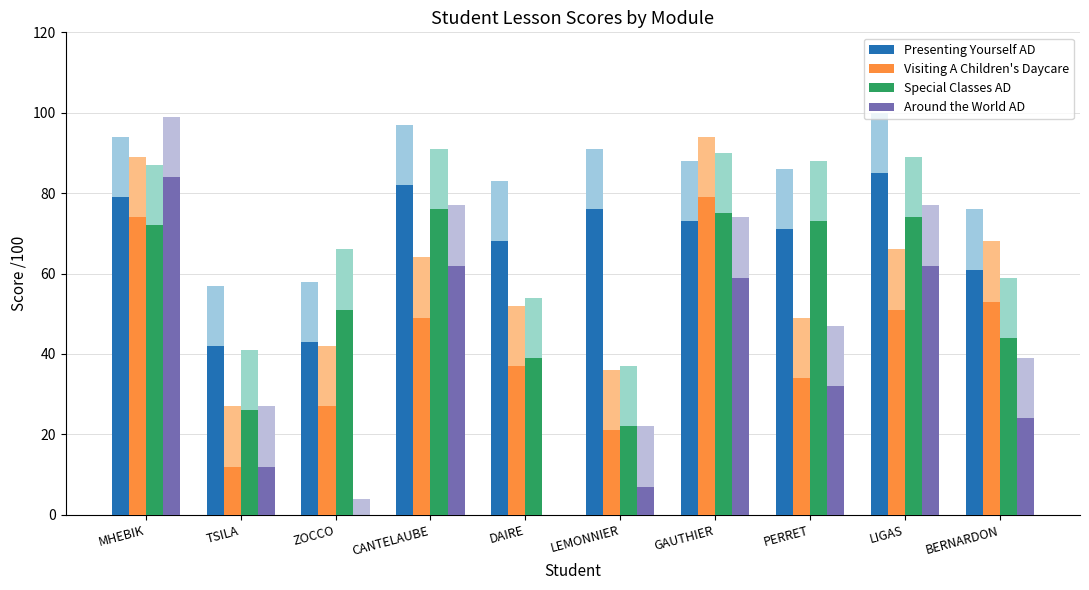

How many values in the Special Classes AD series exceed 72?

4